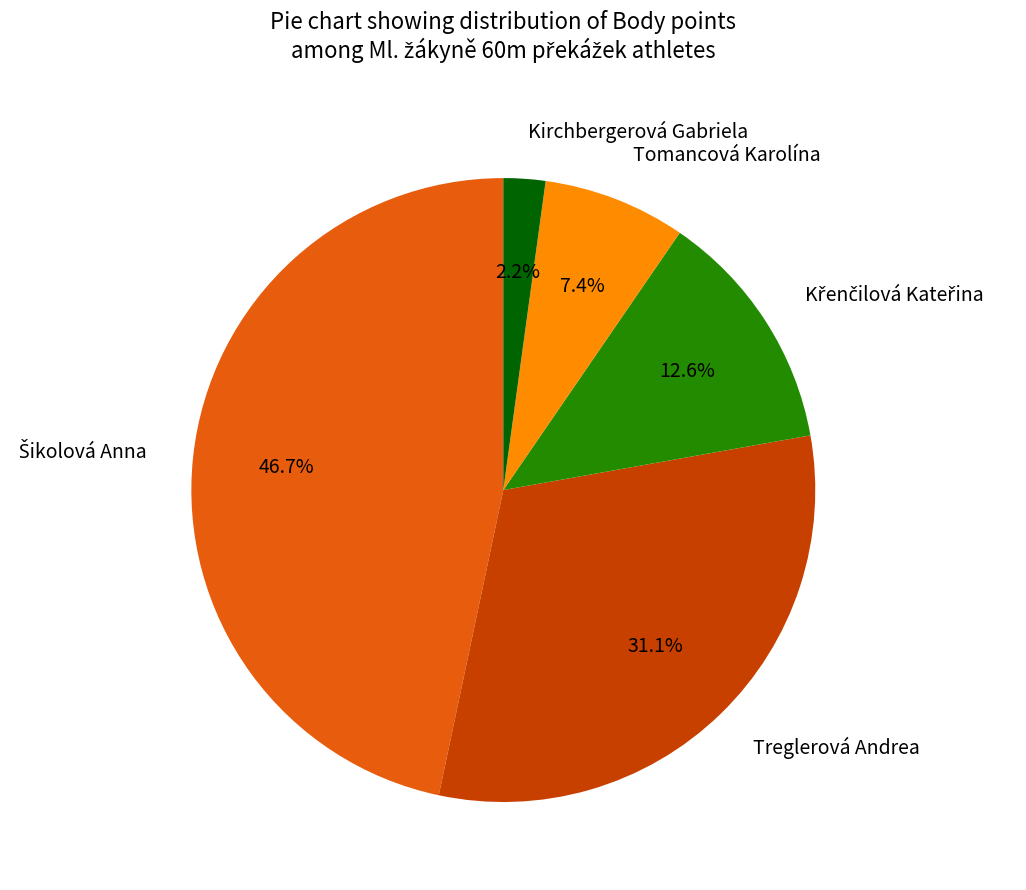

To the nearest percent, what percentage of the pie is Tomancová Karolína?

7%